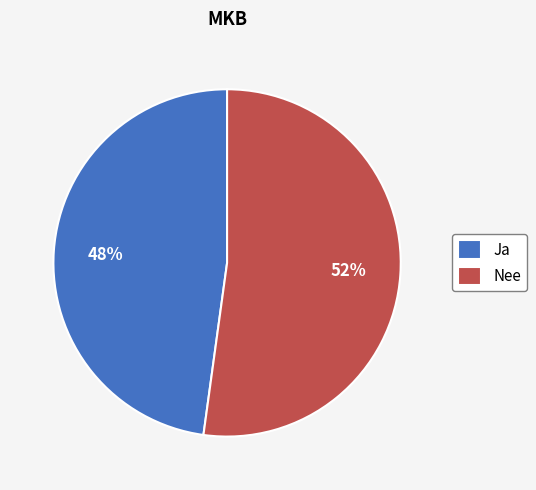

Which slice is the largest?

Nee